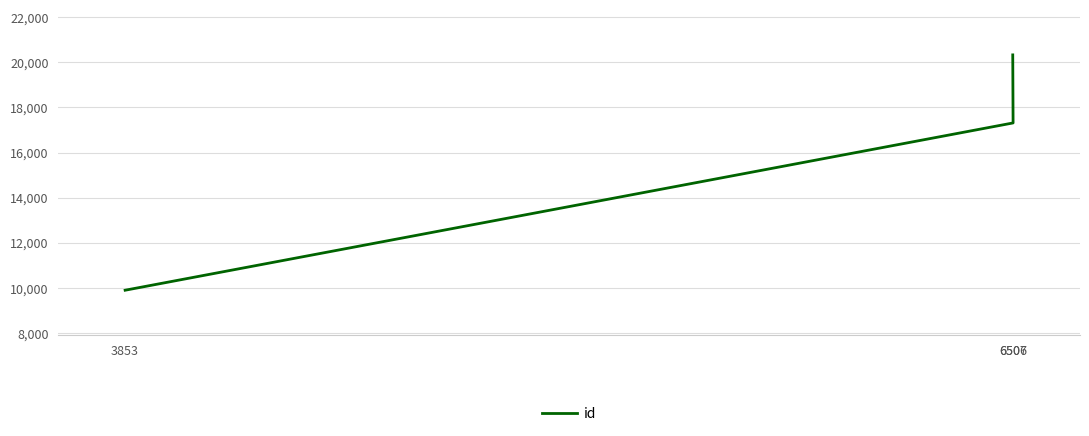

Count the number of values greater than 17315.

1